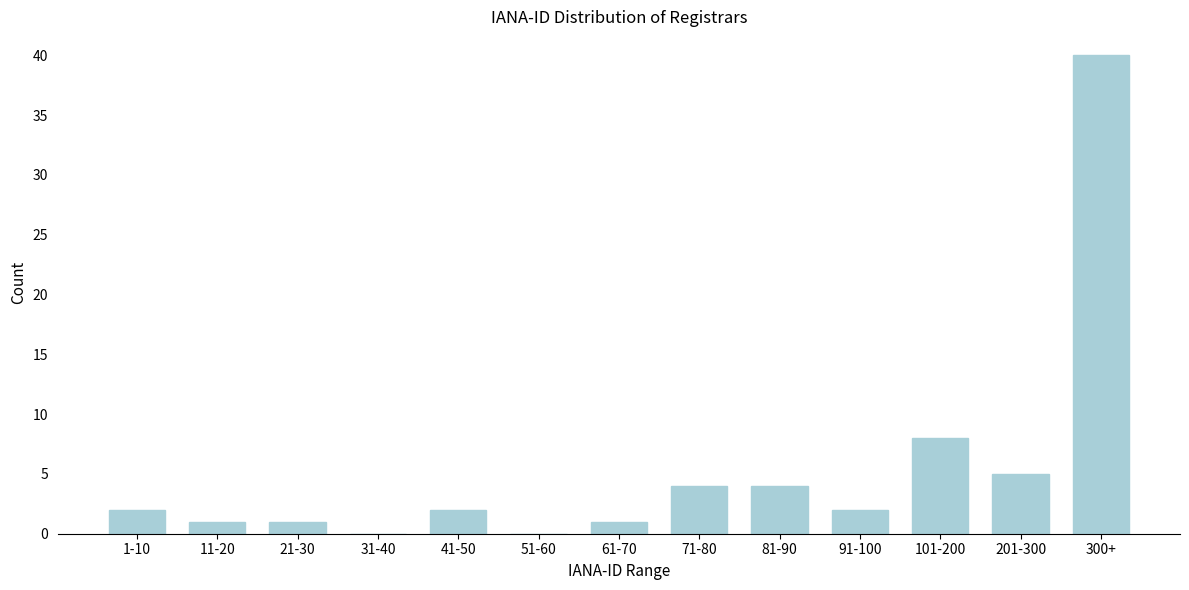

Reading left to right, transcribe all the data shown in this chart.

1-10=2	11-20=1	21-30=1	31-40=0	41-50=2	51-60=0	61-70=1	71-80=4	81-90=4	91-100=2	101-200=8	201-300=5	300+=40